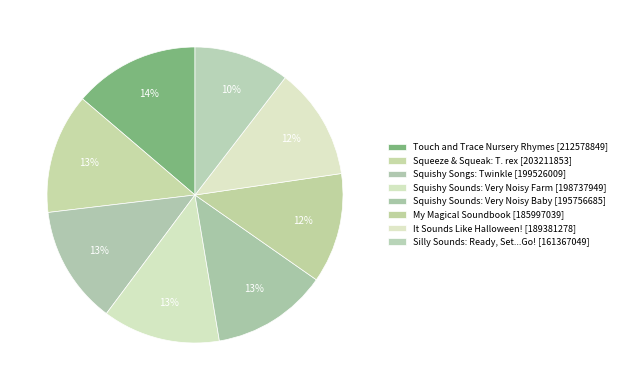

Count the number of slices in the pie.

8